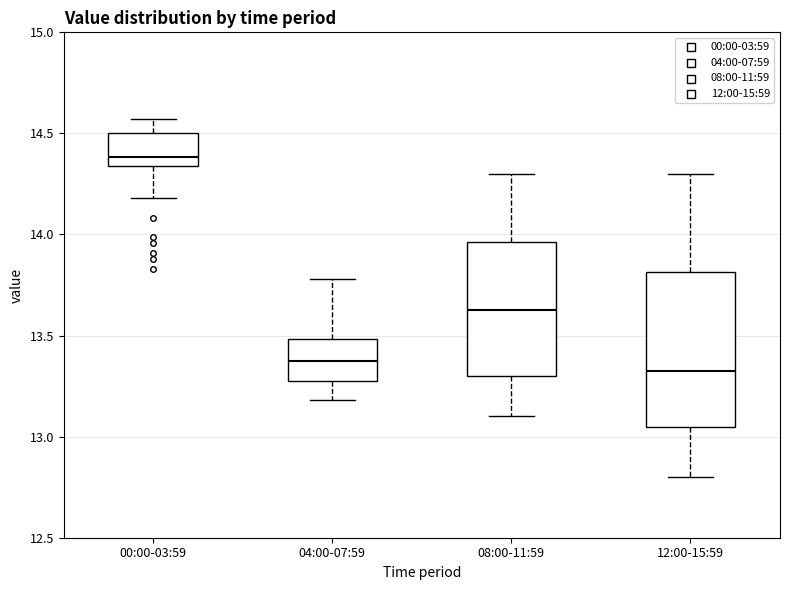

Where is the upper edge of the box for 04:00-07:59 on the y-axis? The values are not printed on the chart, so give them approximately, as read against the axis.

13.50